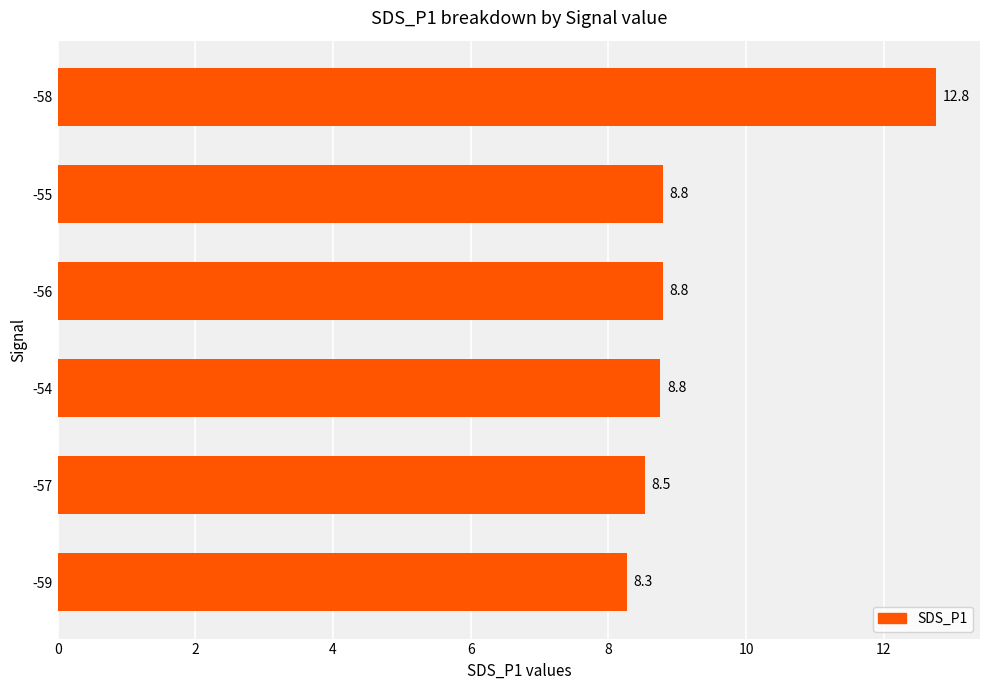

What is the difference between the maximum and minimum values?

4.5